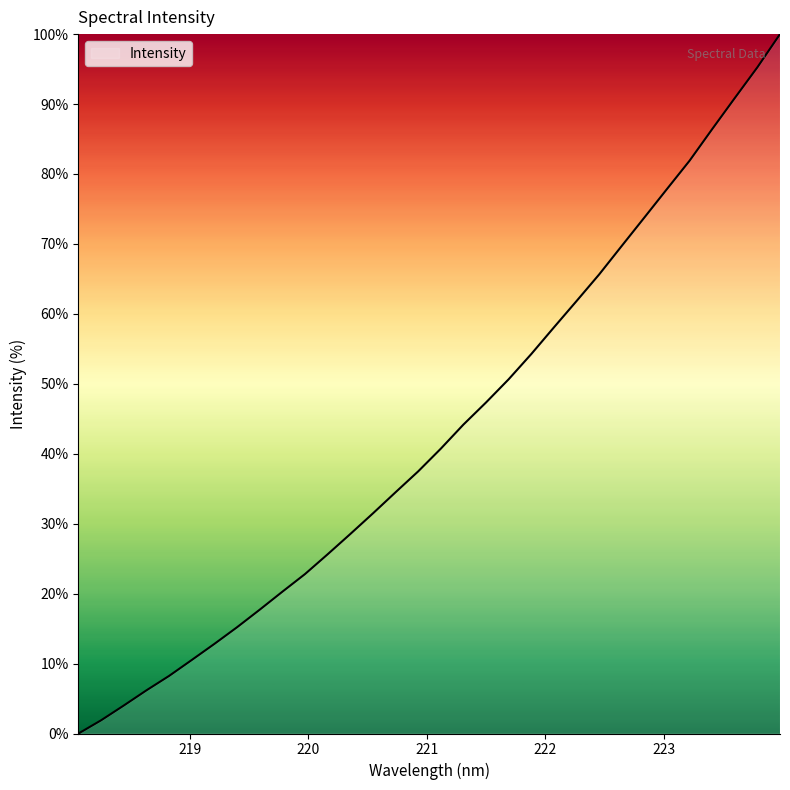

What is the greatest value displayed?

100.0